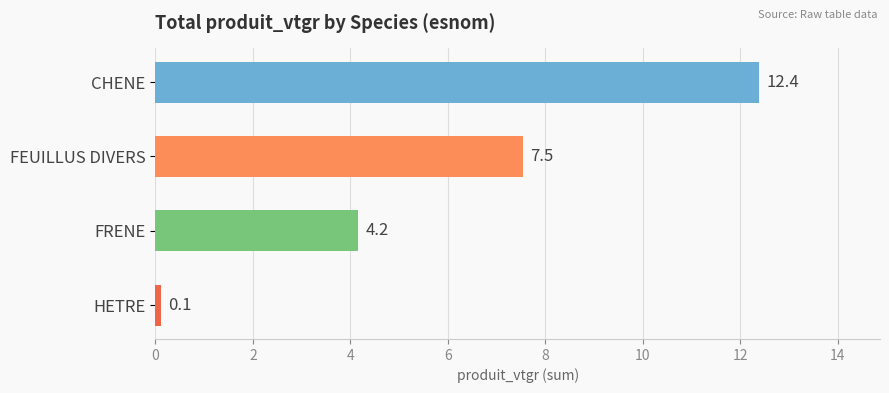

What is the difference between the maximum and second lowest values?

8.2